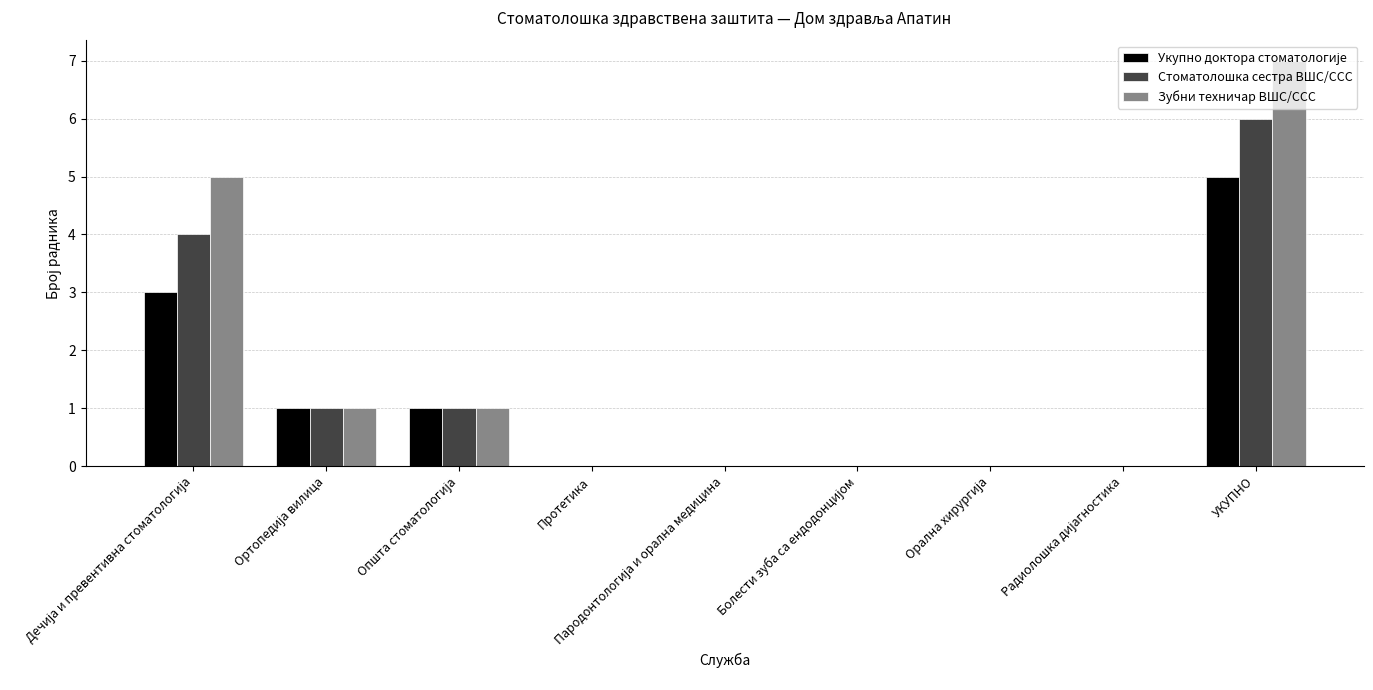

The value of Зубни техничар ВШС/ССС at Протетика is 0. True or false?

True